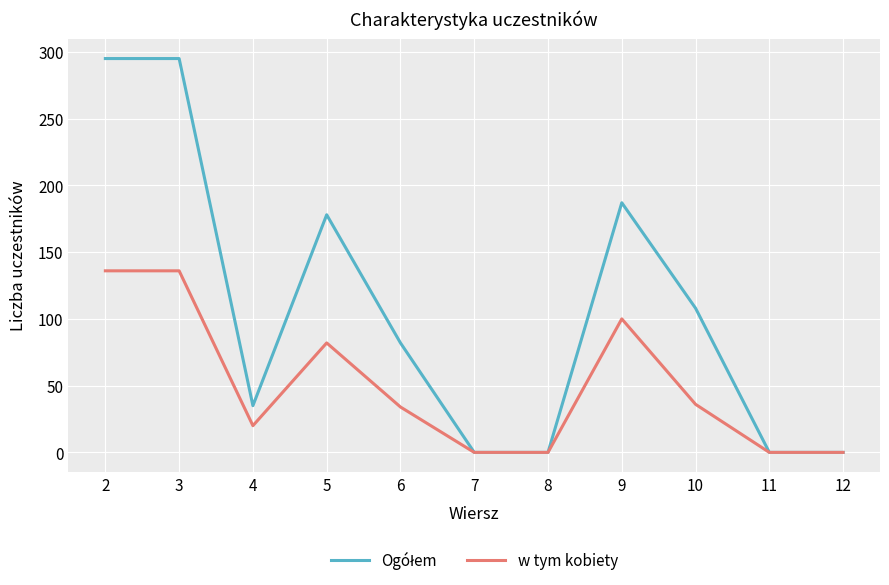

What is the highest value of the w tym kobiety series?

136